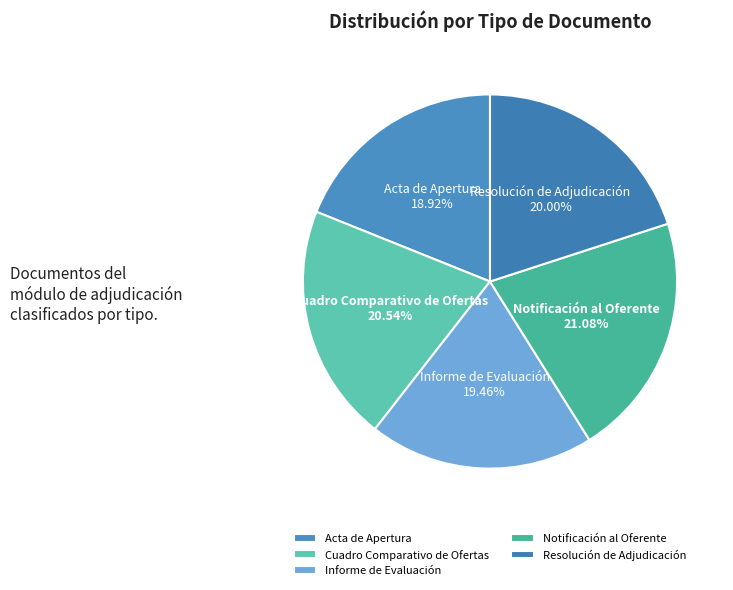

Rank the categories by value from lowest to highest.

Acta de Apertura, Informe de Evaluación, Resolución de Adjudicación, Cuadro Comparativo de Ofertas, Notificación al Oferente